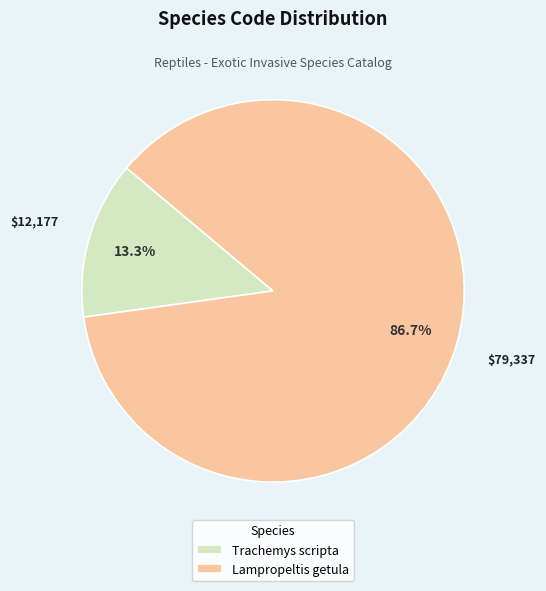

Which has a higher value, Trachemys scripta or Lampropeltis getula?

Lampropeltis getula